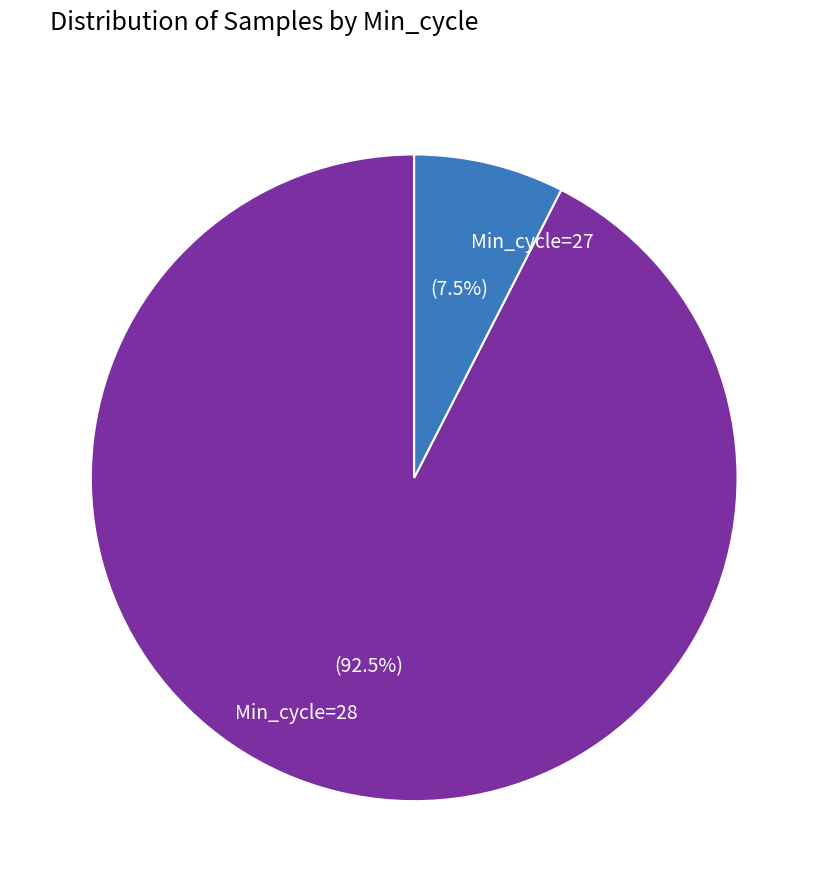

Approximately how many times larger is the value at Min_cycle=28 compared to Min_cycle=27?

12.3